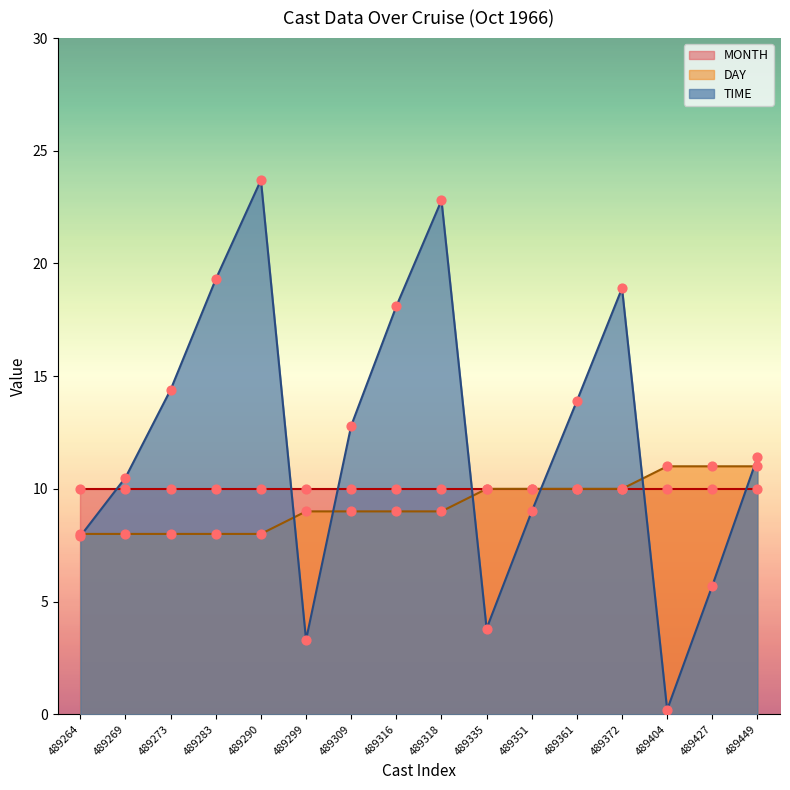

Which series has the widest spread of Y values?

TIME